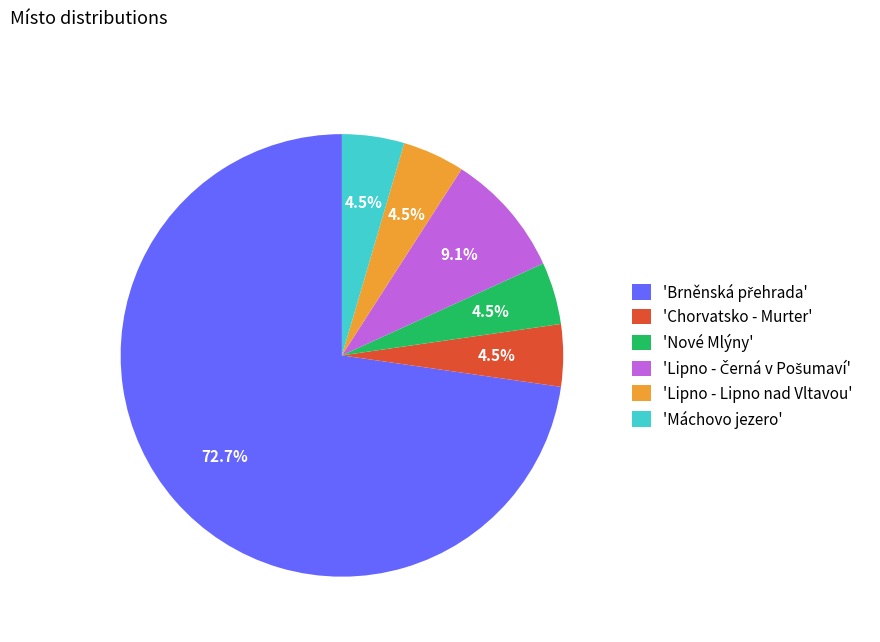

What portion of the pie excludes 'Chorvatsko - Murter'?

95.5%